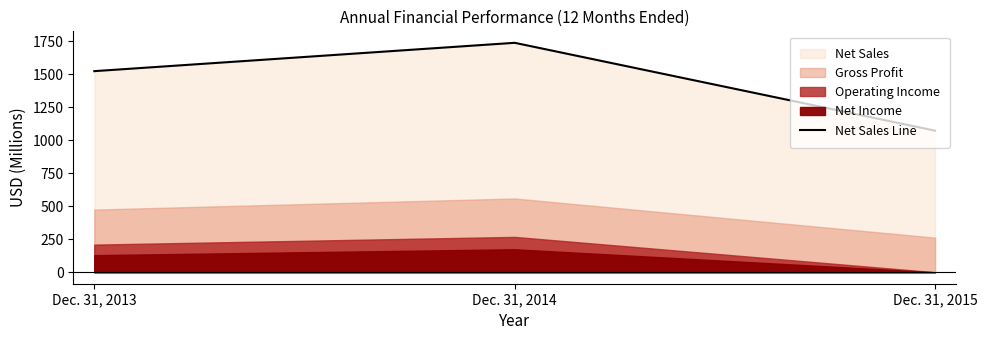

Approximately how many times larger is the value at Dec. 31, 2014 compared to Dec. 31, 2015?

1.6